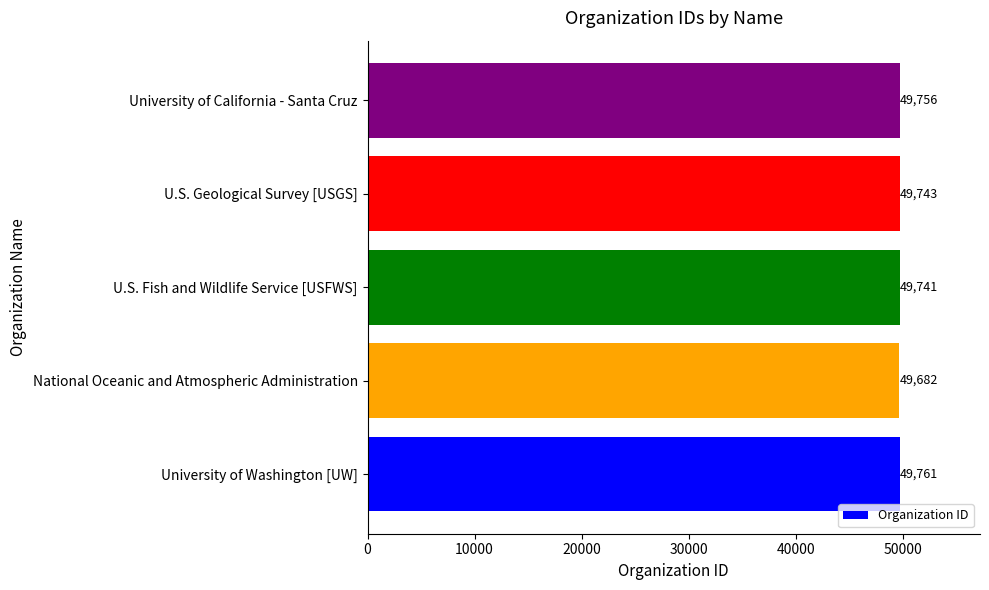

What is the average value?

49737